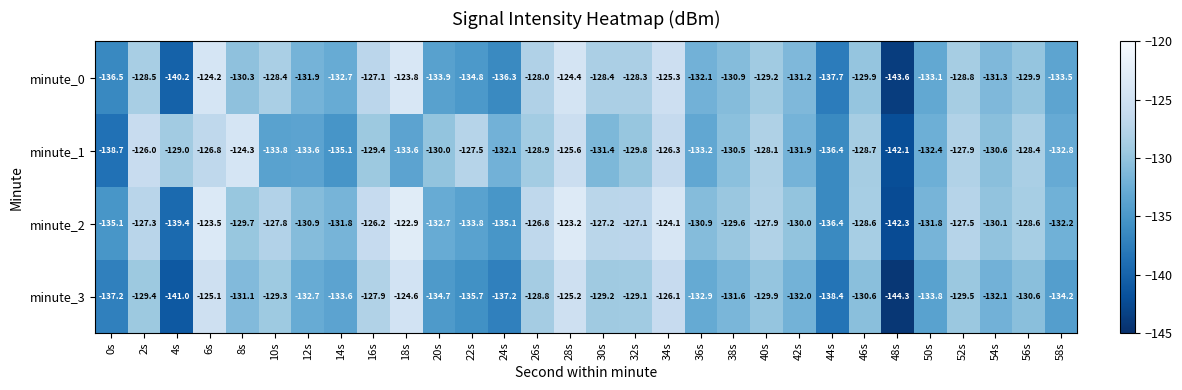

What is the difference between the highest and lowest values at 50s?

2.0